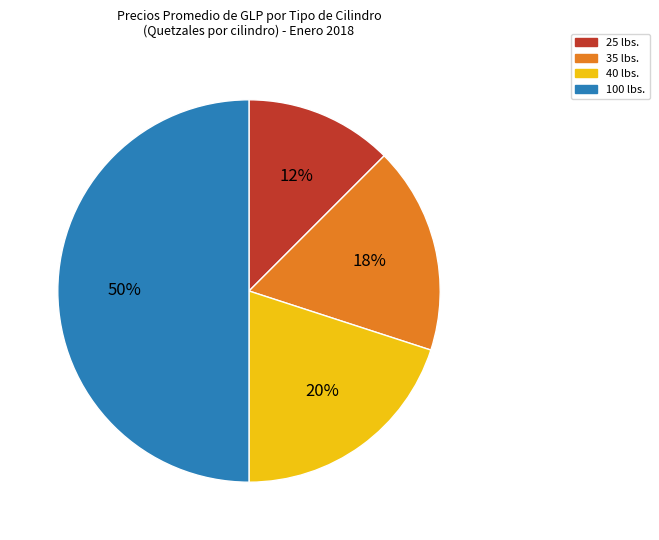

The 100 lbs. slice represents 50% of the pie. True or false?

True